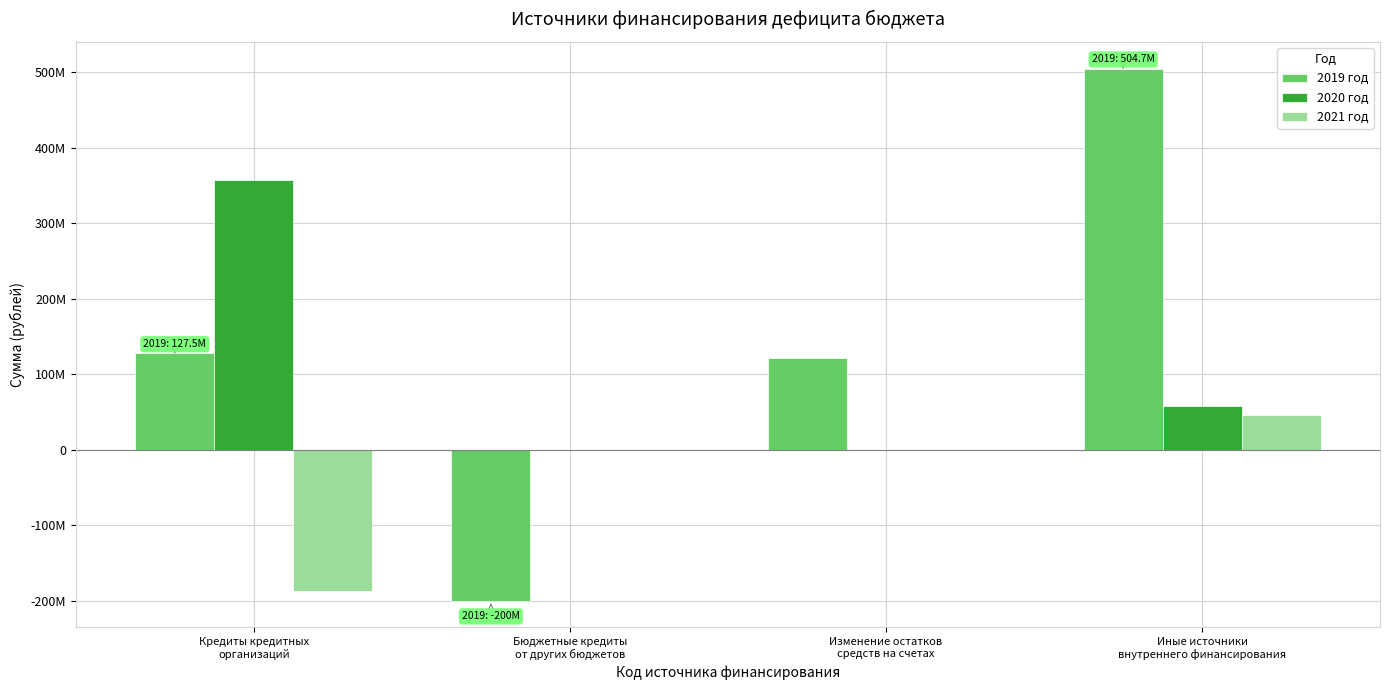

At how many categories does at least one series exceed 364388336?

1